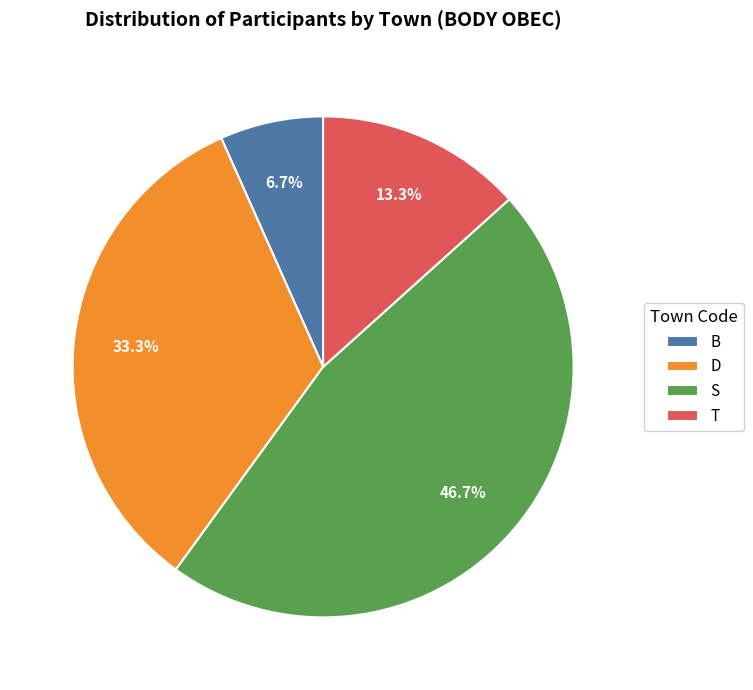

Combined, do S and T account for over 50%?

Yes